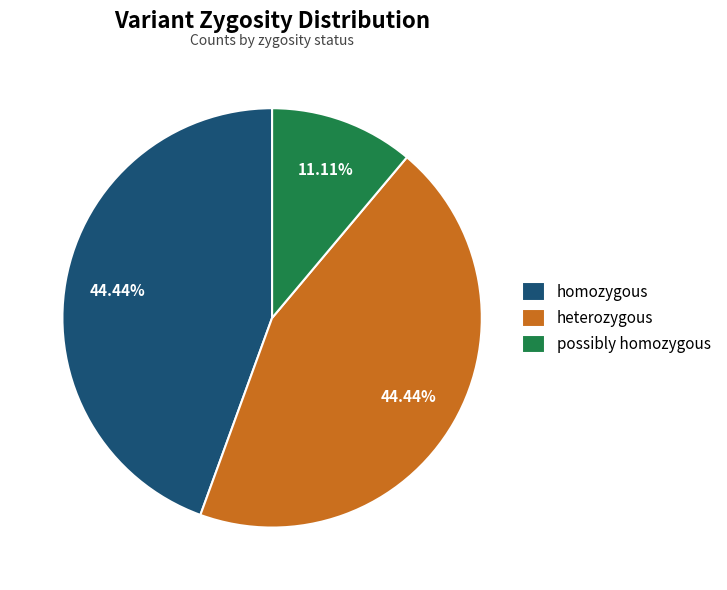

How many slices are in this pie chart?

3